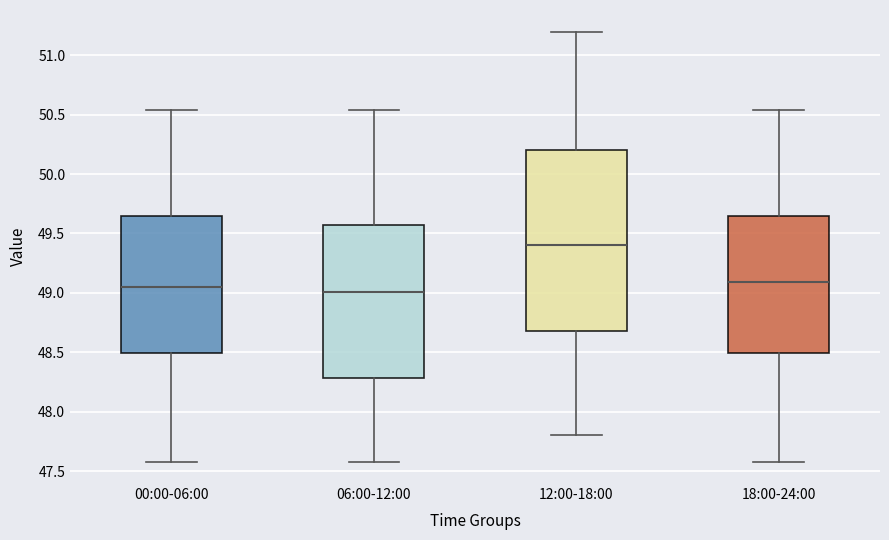

Which box's median line is the highest?

12:00-18:00